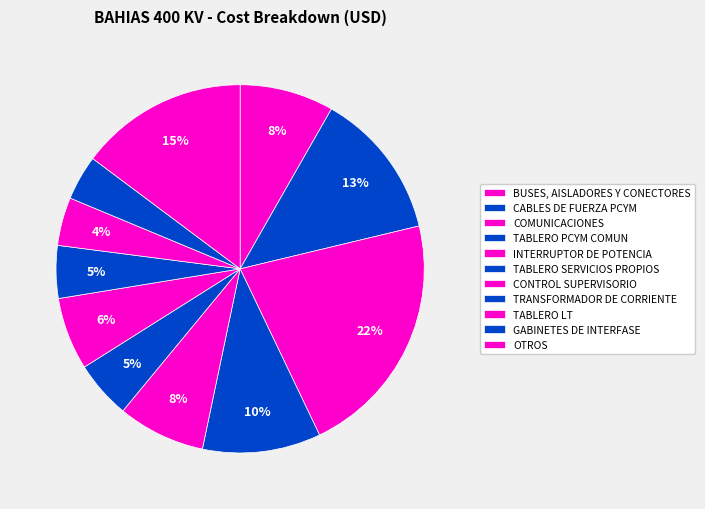

How many slices are in this pie chart?

11